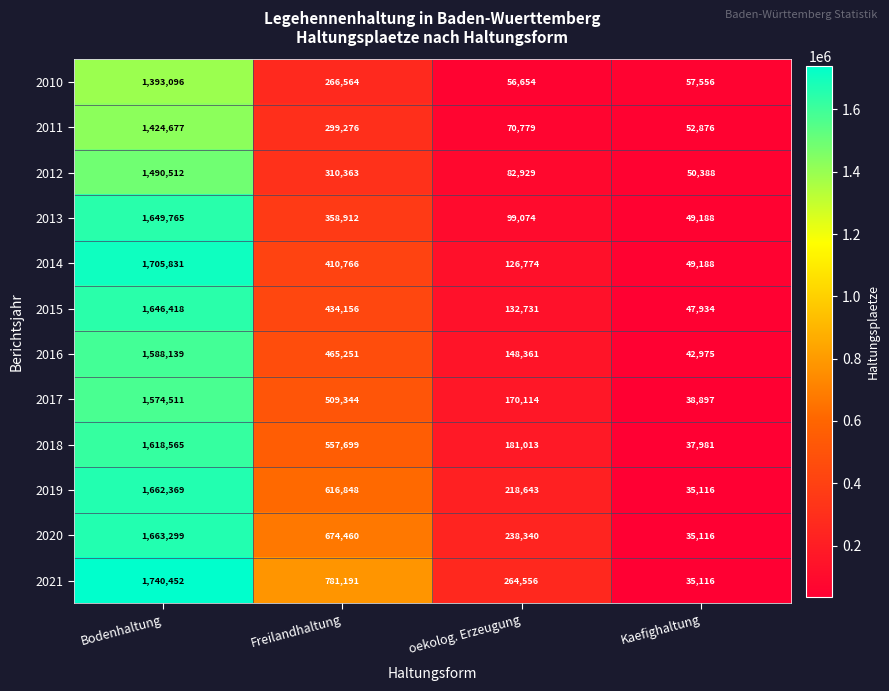

At Freilandhaltung, list the series in order from largest to smallest.

2021, 2020, 2019, 2018, 2017, 2016, 2015, 2014, 2013, 2012, 2011, 2010